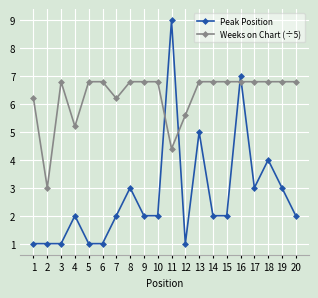

What is the value of the Weeks on Chart (÷5) point at the 13th from the left?

6.8